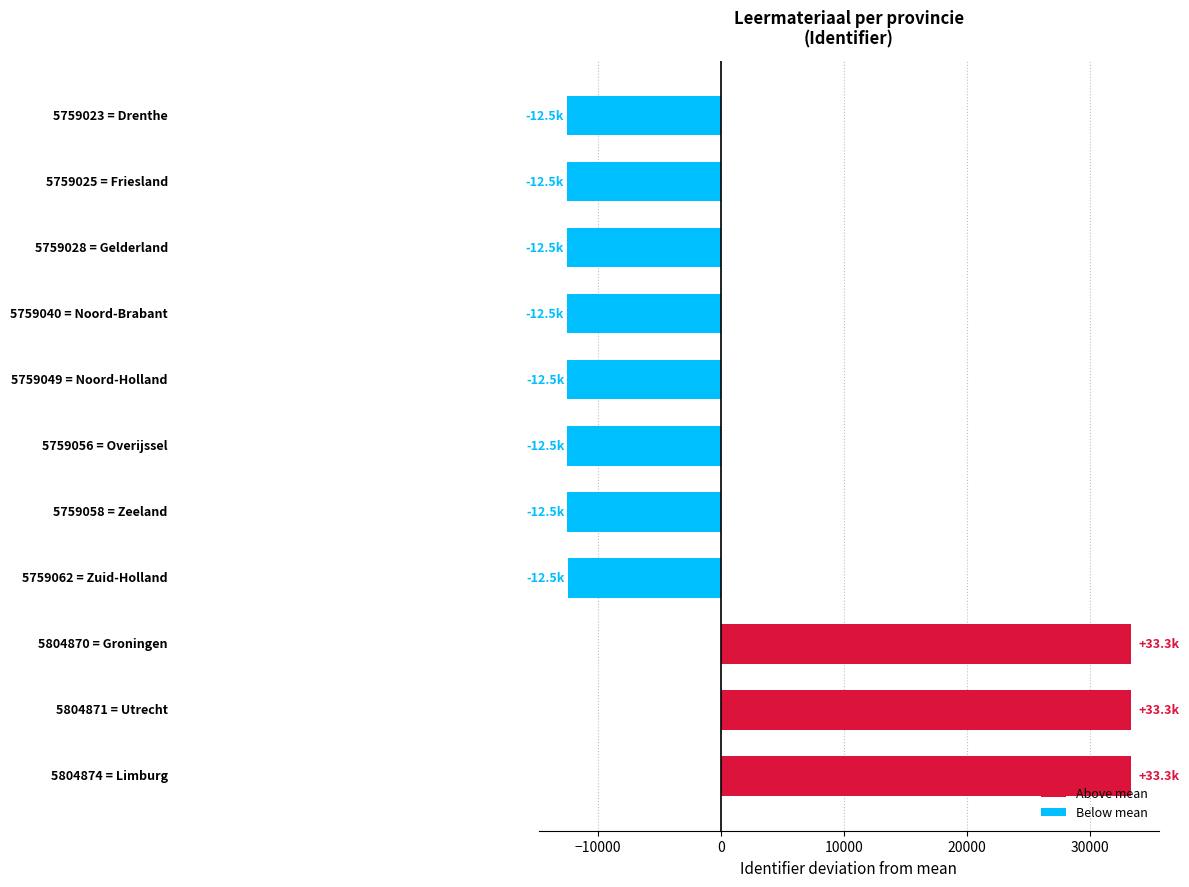

Does the chart contain stacked bars?

No